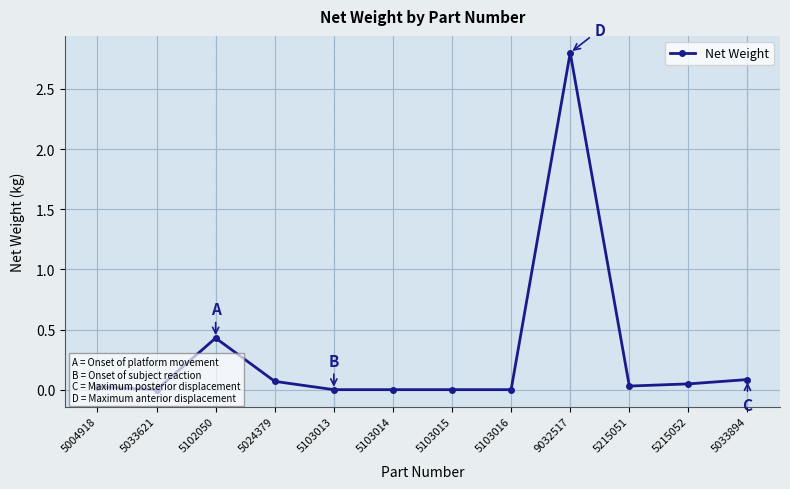

Which has a higher value, 9032517 or 5103015?

9032517